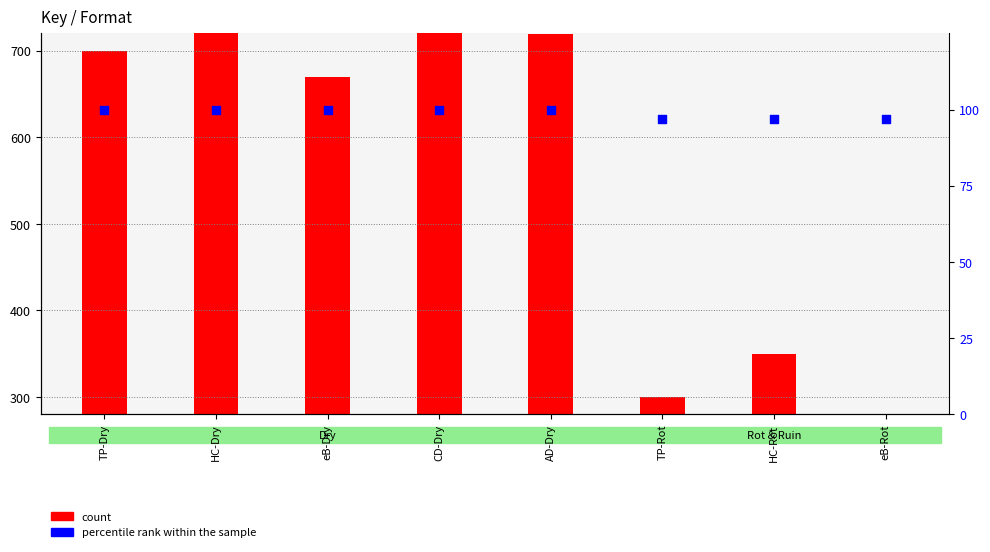

At which category is the sum across all series the highest?

CD-Dry